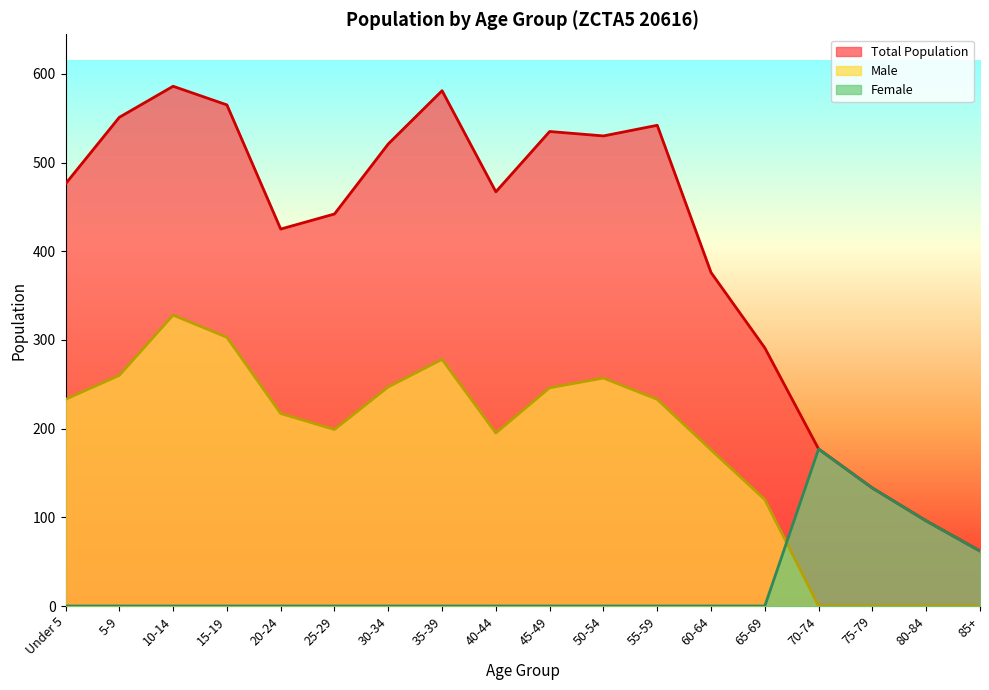

What is the difference between the highest and lowest values at 25-29?

442